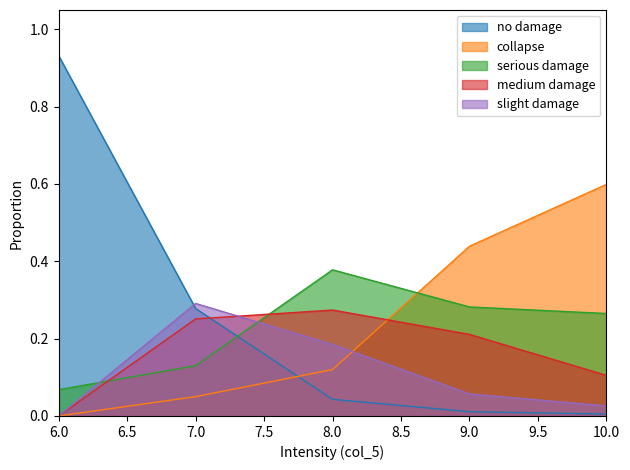

Which series changed the most between 6 and 9?

no damage